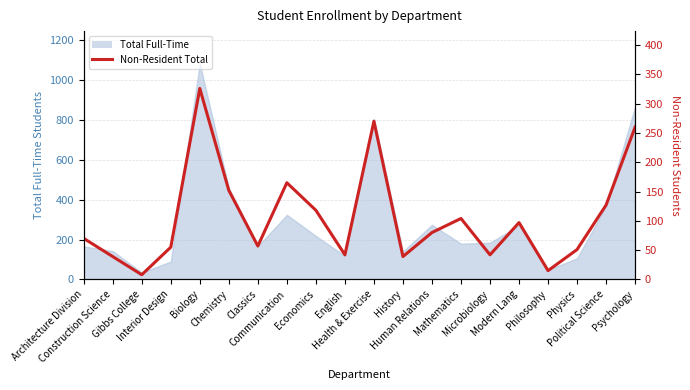

What is the difference between the maximum and second lowest values?

311